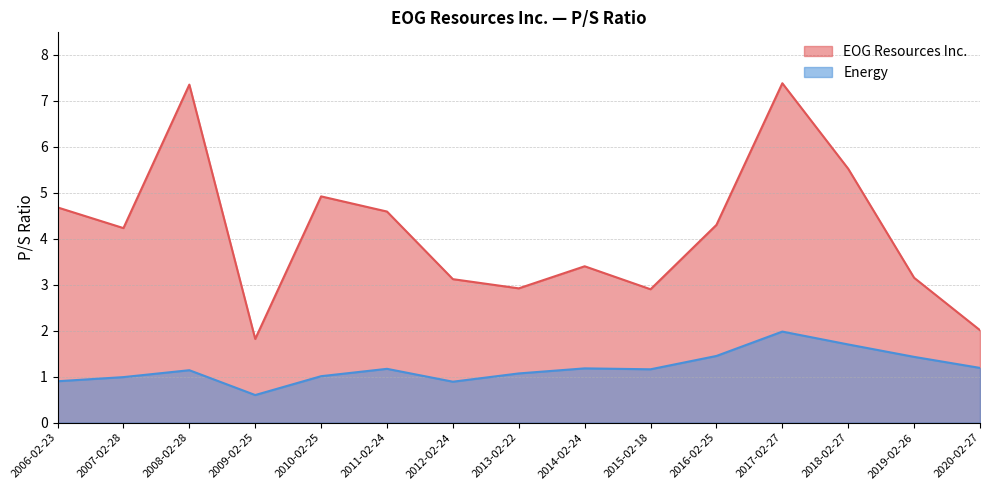

True or false: EOG Resources Inc. and Energy cross at least once.

False